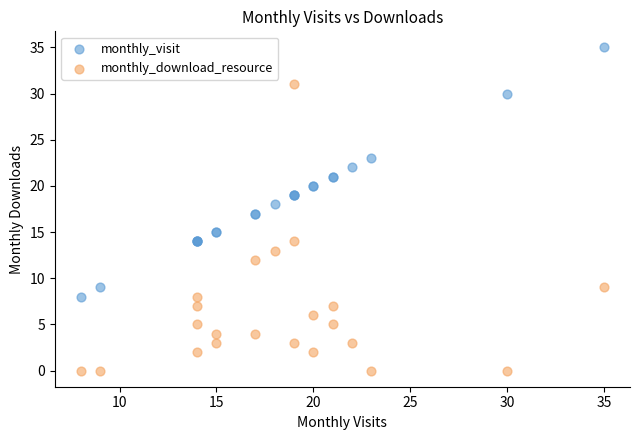

Which series has the largest Y range (max minus min)?

monthly_download_resource